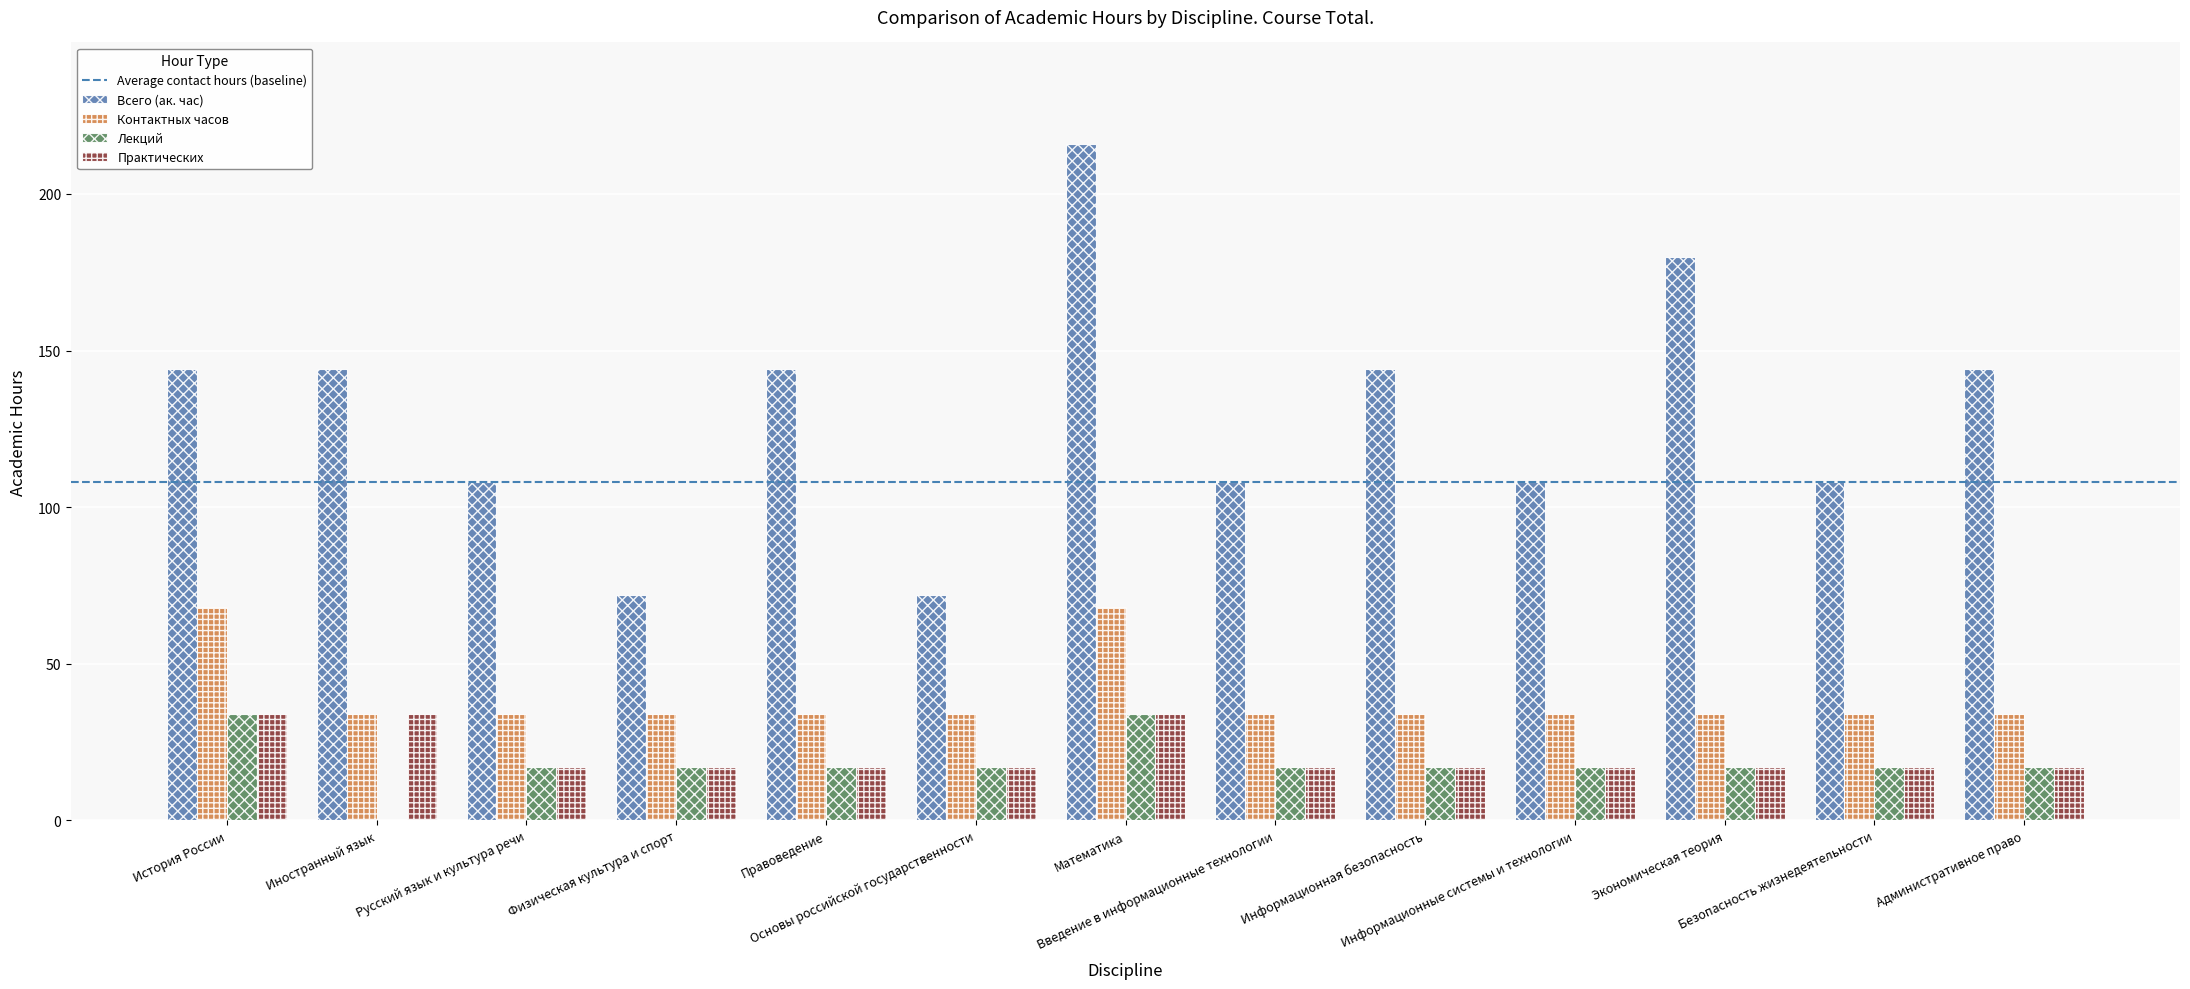

What is the sum of the Практических values at Безопасность жизнедеятельности and Иностранный язык?

51